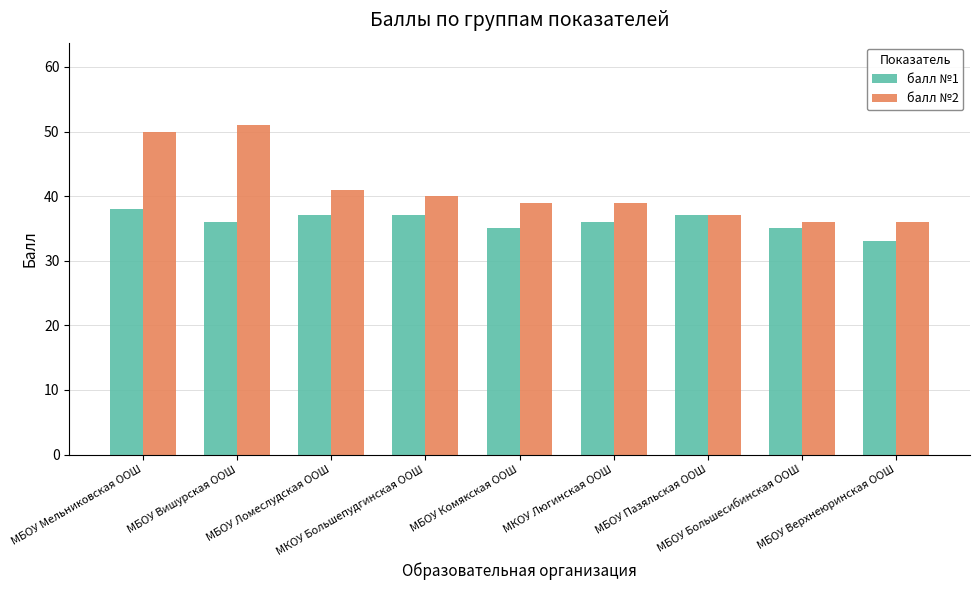

What is the difference between the балл №1 values at МБОУ Вишурская ООШ and МКОУ Большепудгинская ООШ?

1